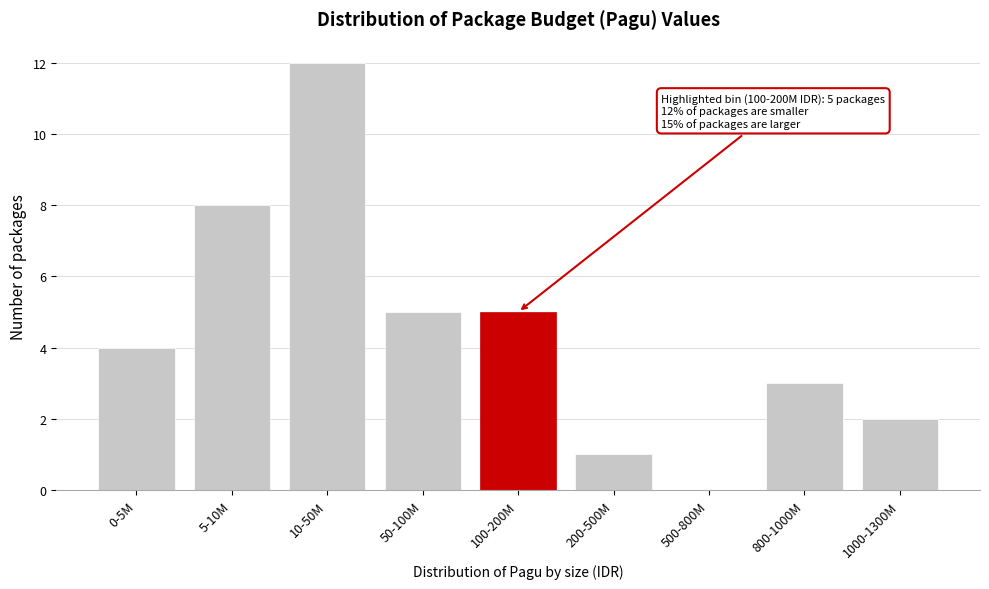

Reading left to right, list all the values displayed in this chart.

0-5M=4	5-10M=8	10-50M=12	50-100M=5	100-200M=5	200-500M=1	500-800M=0	800-1000M=3	1000-1300M=2